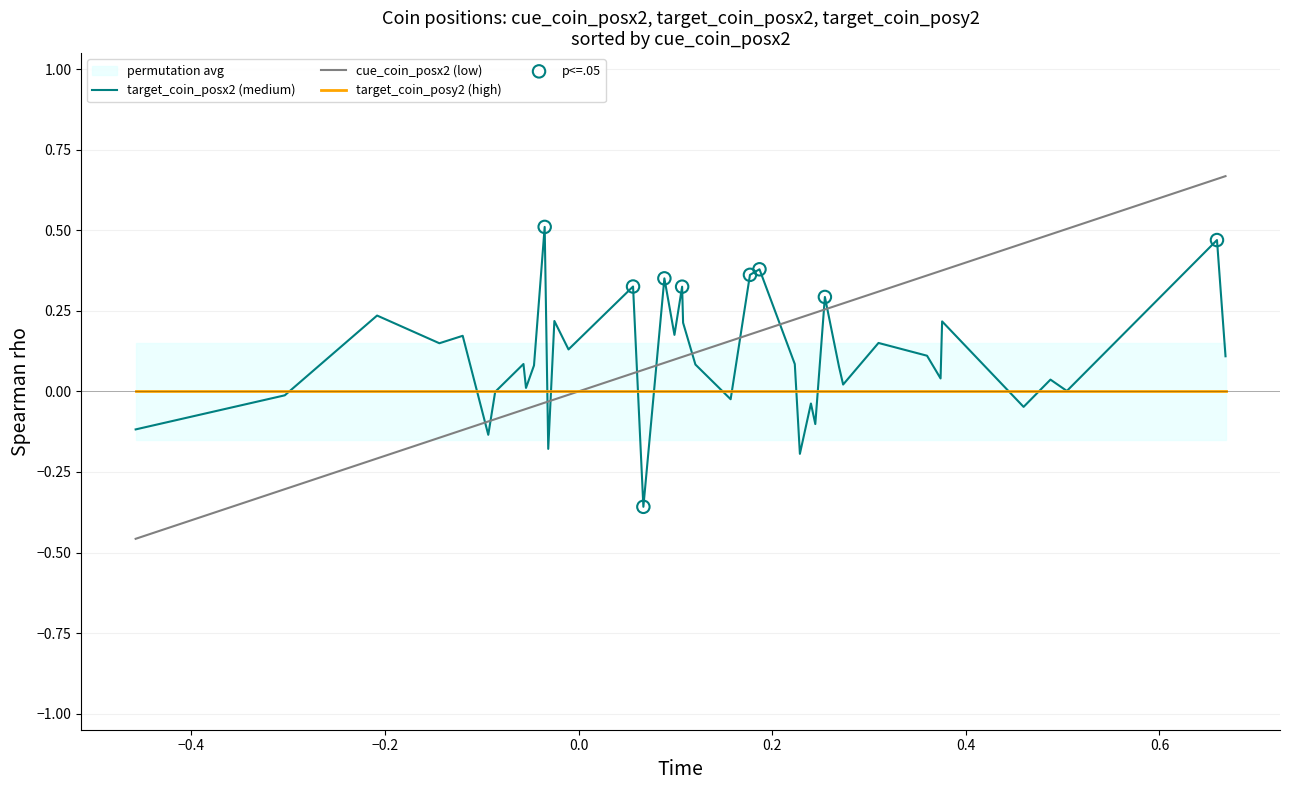

Which series has the largest Y range (max minus min)?

cue_coin_posx2